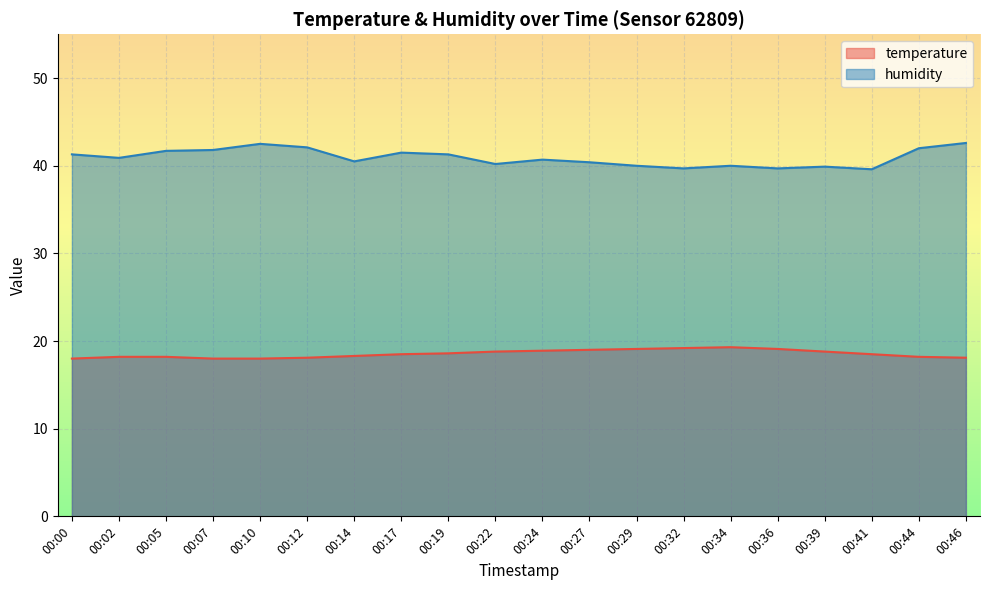

List the labels in order of humidity value, smallest first.

00:41, 00:32, 00:36, 00:39, 00:29, 00:34, 00:22, 00:27, 00:14, 00:24, 00:02, 00:00, 00:19, 00:17, 00:05, 00:07, 00:44, 00:12, 00:10, 00:46